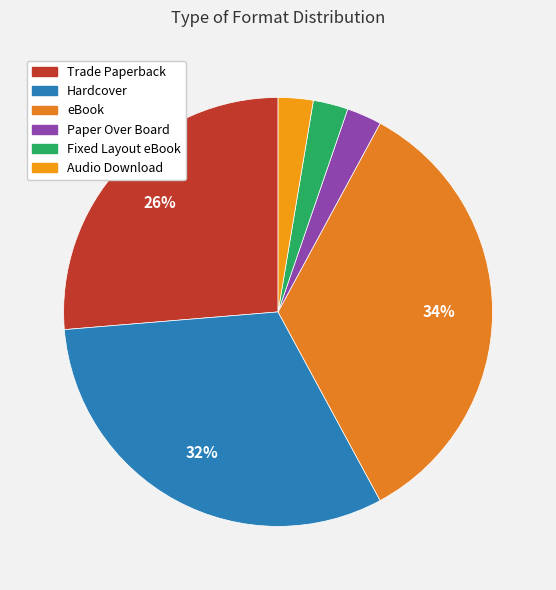

Count the number of slices in the pie.

6